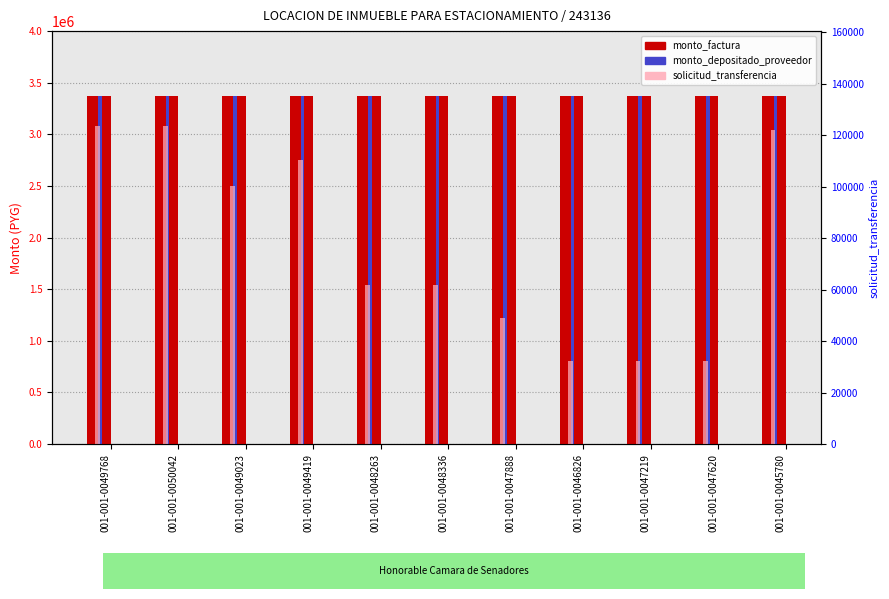

Between 001-001-0045780 and 001-001-0047888, which is larger?

001-001-0045780